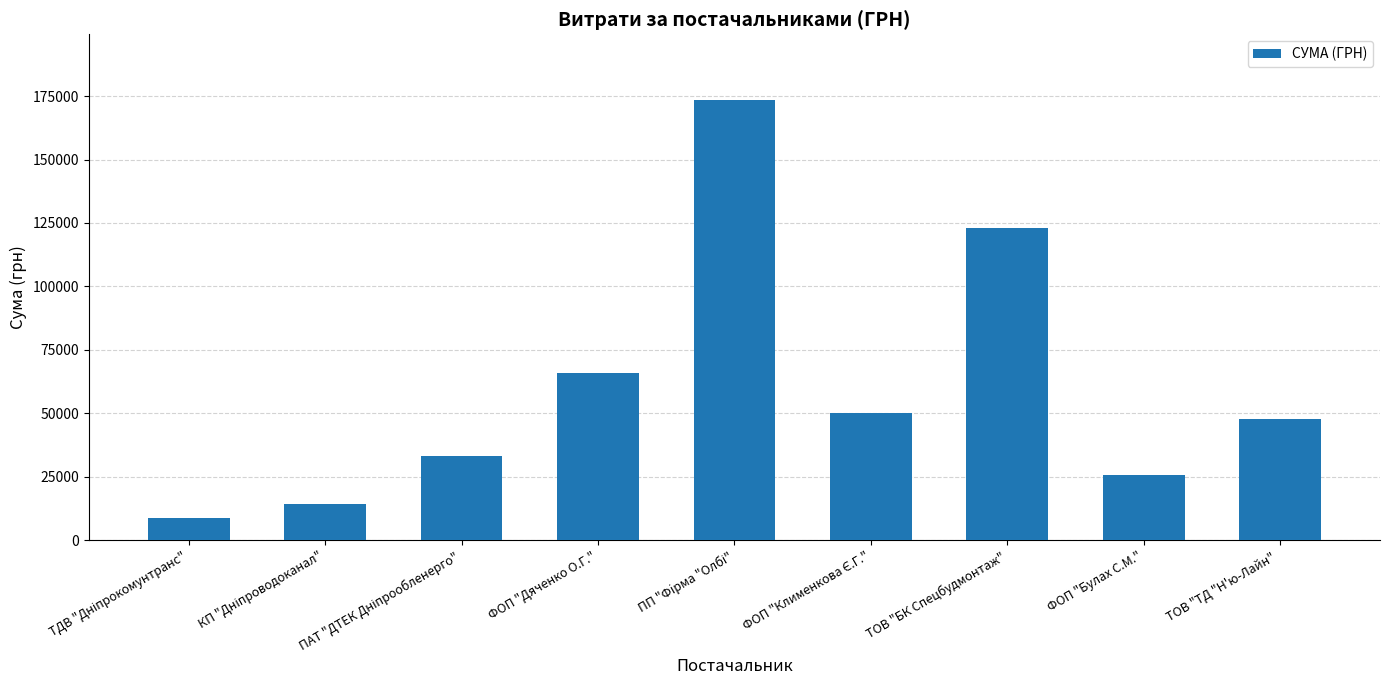

What is the average value?

60229.2